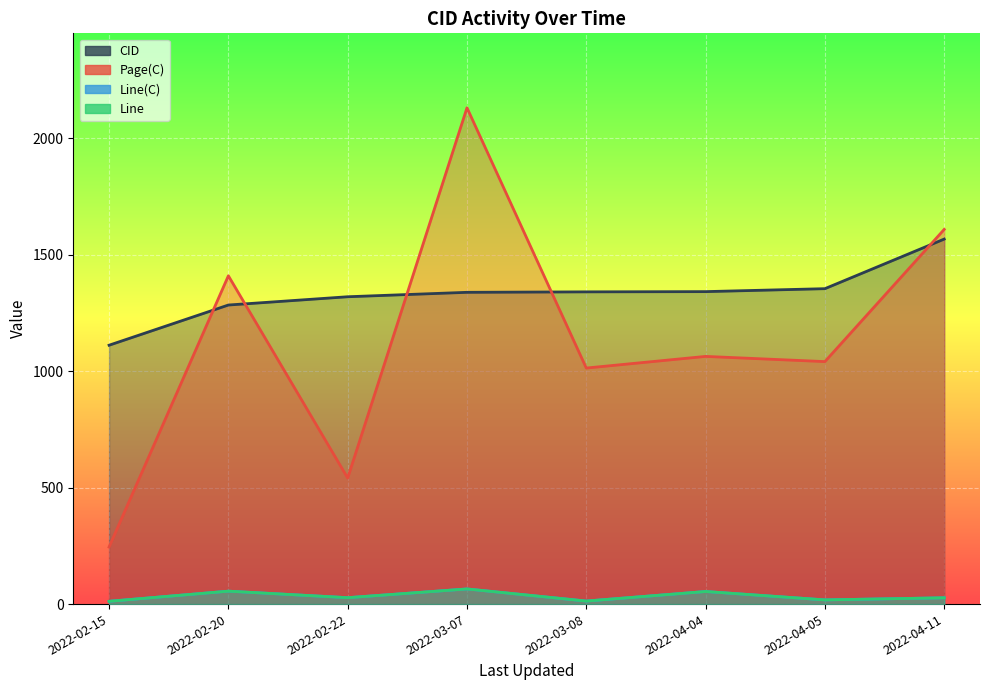

True or false: CID and Page(C) intersect in this chart.

True